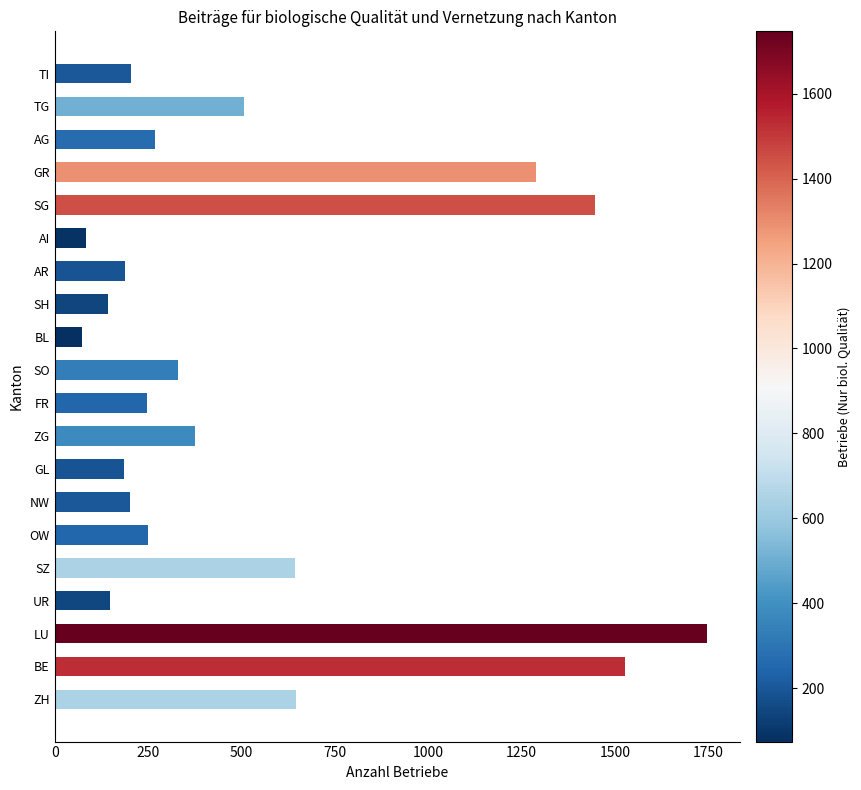

The chart shows a value of 634 at ZG. True or false?

False